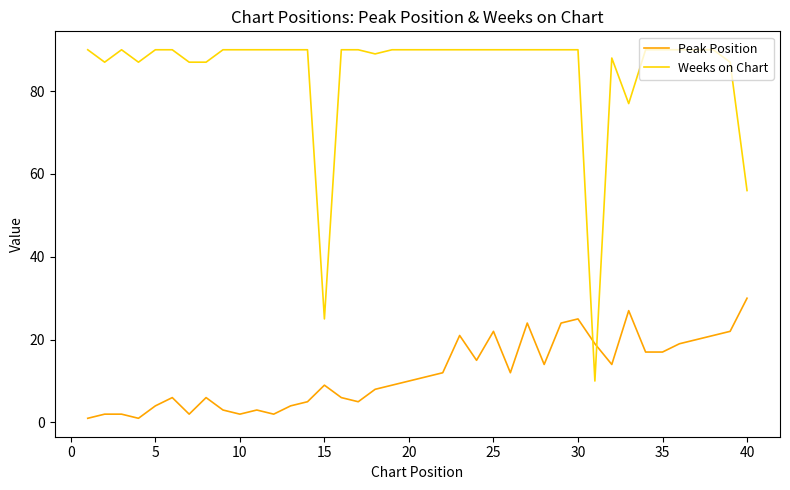

Reading left to right, transcribe all the data shown in this chart.

Peak Position: 1	2	2	1	4	6	2	6	3	2	3	2	4	5	9	6	5	8	9	10	11	12	21	15	22	12	24	14	24	25	19	14	27	17	17	19	20	21	22	30
Weeks on Chart: 90	87	90	87	90	90	87	87	90	90	90	90	90	90	25	90	90	89	90	90	90	90	90	90	90	90	90	90	90	90	10	88	77	90	90	90	90	90	87	56